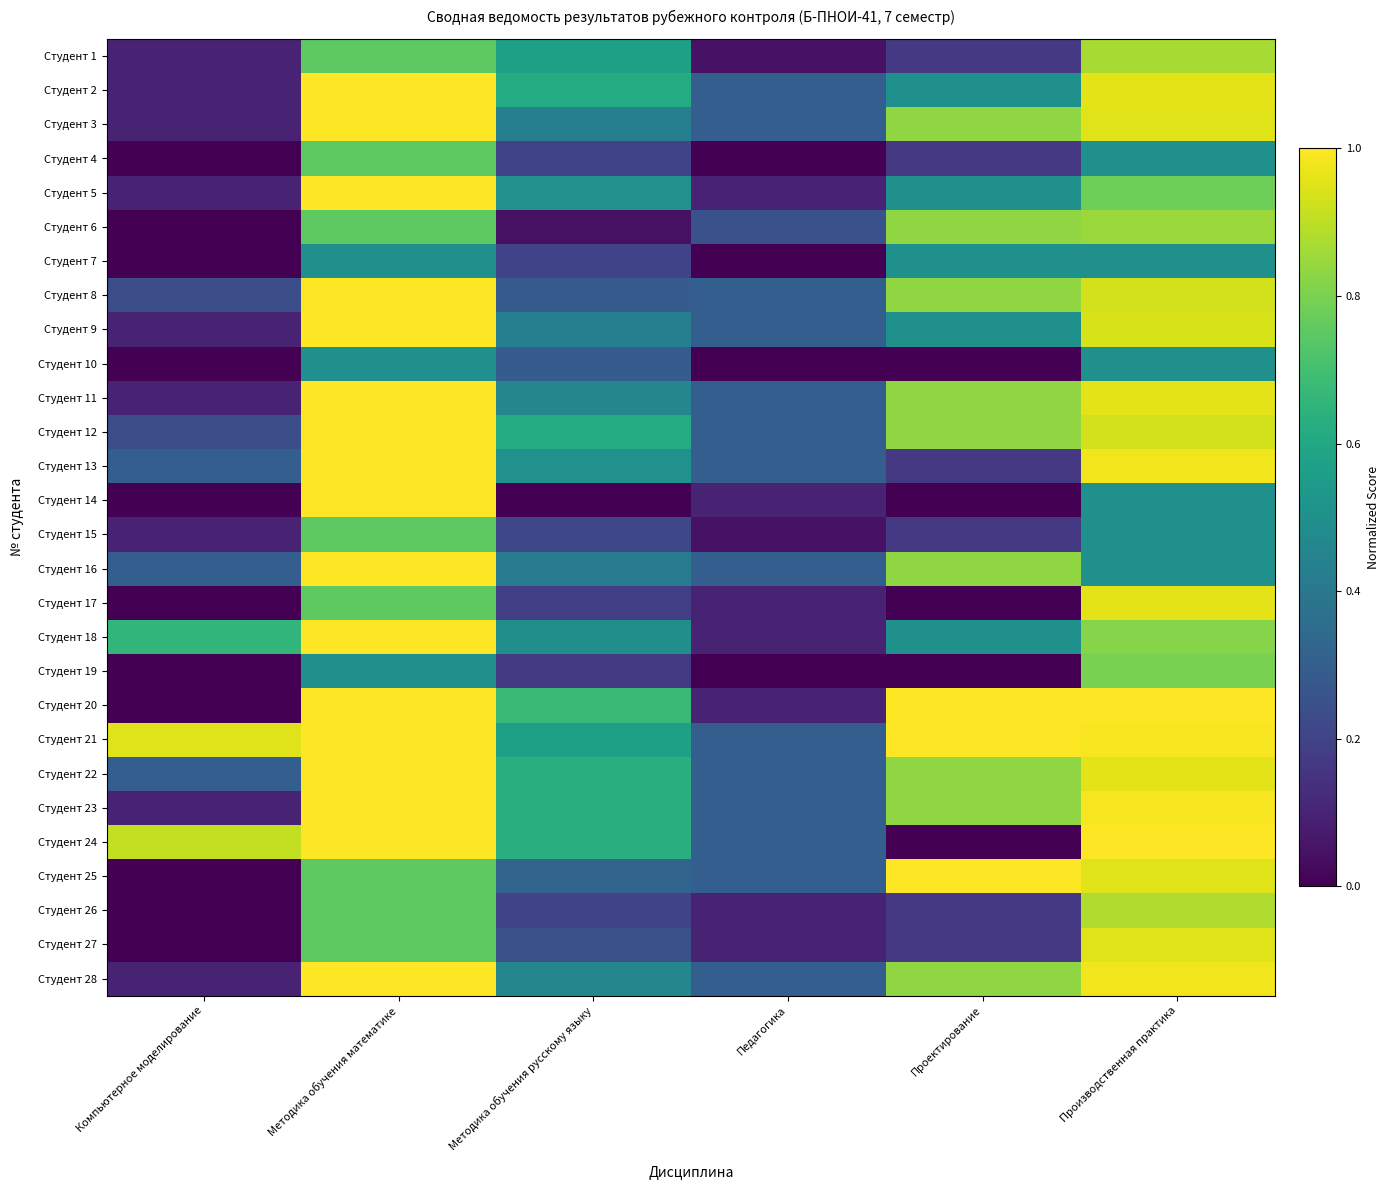

Reading left to right, list all the values displayed in this chart.

Студент 1: Компьютерное моделирование=0.1	Методика обучения математике=0.8	Методика обучения русскому языку=0.6	Педагогика=0.1	Проектирование=0.2	Производственная практика=0.9
Студент 2: Компьютерное моделирование=0.1	Методика обучения математике=1.0	Методика обучения русскому языку=0.6	Педагогика=0.3	Проектирование=0.5	Производственная практика=1.0
Студент 3: Компьютерное моделирование=0.1	Методика обучения математике=1.0	Методика обучения русскому языку=0.4	Педагогика=0.3	Проектирование=0.8	Производственная практика=0.9
Студент 4: Компьютерное моделирование=0.0	Методика обучения математике=0.8	Методика обучения русскому языку=0.2	Педагогика=0.0	Проектирование=0.2	Производственная практика=0.5
Студент 5: Компьютерное моделирование=0.1	Методика обучения математике=1.0	Методика обучения русскому языку=0.5	Педагогика=0.1	Проектирование=0.5	Производственная практика=0.8
Студент 6: Компьютерное моделирование=0.0	Методика обучения математике=0.8	Методика обучения русскому языку=0.0	Педагогика=0.2	Проектирование=0.8	Производственная практика=0.8
Студент 7: Компьютерное моделирование=0.0	Методика обучения математике=0.5	Методика обучения русскому языку=0.2	Педагогика=0.0	Проектирование=0.5	Производственная практика=0.5
Студент 8: Компьютерное моделирование=0.2	Методика обучения математике=1.0	Методика обучения русскому языку=0.3	Педагогика=0.3	Проектирование=0.8	Производственная практика=0.9
Студент 9: Компьютерное моделирование=0.1	Методика обучения математике=1.0	Методика обучения русскому языку=0.4	Педагогика=0.3	Проектирование=0.5	Производственная практика=0.9
Студент 10: Компьютерное моделирование=0.0	Методика обучения математике=0.5	Методика обучения русскому языку=0.3	Педагогика=0.0	Проектирование=0.0	Производственная практика=0.5
Студент 11: Компьютерное моделирование=0.1	Методика обучения математике=1.0	Методика обучения русскому языку=0.5	Педагогика=0.3	Проектирование=0.8	Производственная практика=1.0
Студент 12: Компьютерное моделирование=0.2	Методика обучения математике=1.0	Методика обучения русскому языку=0.6	Педагогика=0.3	Проектирование=0.8	Производственная практика=0.9
Студент 13: Компьютерное моделирование=0.3	Методика обучения математике=1.0	Методика обучения русскому языку=0.5	Педагогика=0.3	Проектирование=0.2	Производственная практика=1.0
Студент 14: Компьютерное моделирование=0.0	Методика обучения математике=1.0	Методика обучения русскому языку=0.0	Педагогика=0.1	Проектирование=0.0	Производственная практика=0.5
Студент 15: Компьютерное моделирование=0.1	Методика обучения математике=0.8	Методика обучения русскому языку=0.2	Педагогика=0.1	Проектирование=0.2	Производственная практика=0.5
Студент 16: Компьютерное моделирование=0.3	Методика обучения математике=1.0	Методика обучения русскому языку=0.4	Педагогика=0.3	Проектирование=0.8	Производственная практика=0.5
Студент 17: Компьютерное моделирование=0.0	Методика обучения математике=0.8	Методика обучения русскому языку=0.2	Педагогика=0.1	Проектирование=0.0	Производственная практика=1.0
Студент 18: Компьютерное моделирование=0.7	Методика обучения математике=1.0	Методика обучения русскому языку=0.5	Педагогика=0.1	Проектирование=0.5	Производственная практика=0.8
Студент 19: Компьютерное моделирование=0.0	Методика обучения математике=0.5	Методика обучения русскому языку=0.2	Педагогика=0.0	Проектирование=0.0	Производственная практика=0.8
Студент 20: Компьютерное моделирование=0.0	Методика обучения математике=1.0	Методика обучения русскому языку=0.7	Педагогика=0.1	Проектирование=1.0	Производственная практика=1.0
Студент 21: Компьютерное моделирование=0.9	Методика обучения математике=1.0	Методика обучения русскому языку=0.6	Педагогика=0.3	Проектирование=1.0	Производственная практика=1.0
Студент 22: Компьютерное моделирование=0.3	Методика обучения математике=1.0	Методика обучения русскому языку=0.6	Педагогика=0.3	Проектирование=0.8	Производственная практика=1.0
Студент 23: Компьютерное моделирование=0.1	Методика обучения математике=1.0	Методика обучения русскому языку=0.6	Педагогика=0.3	Проектирование=0.8	Производственная практика=1.0
Студент 24: Компьютерное моделирование=0.9	Методика обучения математике=1.0	Методика обучения русскому языку=0.6	Педагогика=0.3	Проектирование=0.0	Производственная практика=1.0
Студент 25: Компьютерное моделирование=0.0	Методика обучения математике=0.8	Методика обучения русскому языку=0.3	Педагогика=0.3	Проектирование=1.0	Производственная практика=0.9
Студент 26: Компьютерное моделирование=0.0	Методика обучения математике=0.8	Методика обучения русскому языку=0.2	Педагогика=0.1	Проектирование=0.2	Производственная практика=0.9
Студент 27: Компьютерное моделирование=0.0	Методика обучения математике=0.8	Методика обучения русскому языку=0.2	Педагогика=0.1	Проектирование=0.2	Производственная практика=0.9
Студент 28: Компьютерное моделирование=0.1	Методика обучения математике=1.0	Методика обучения русскому языку=0.5	Педагогика=0.3	Проектирование=0.8	Производственная практика=1.0